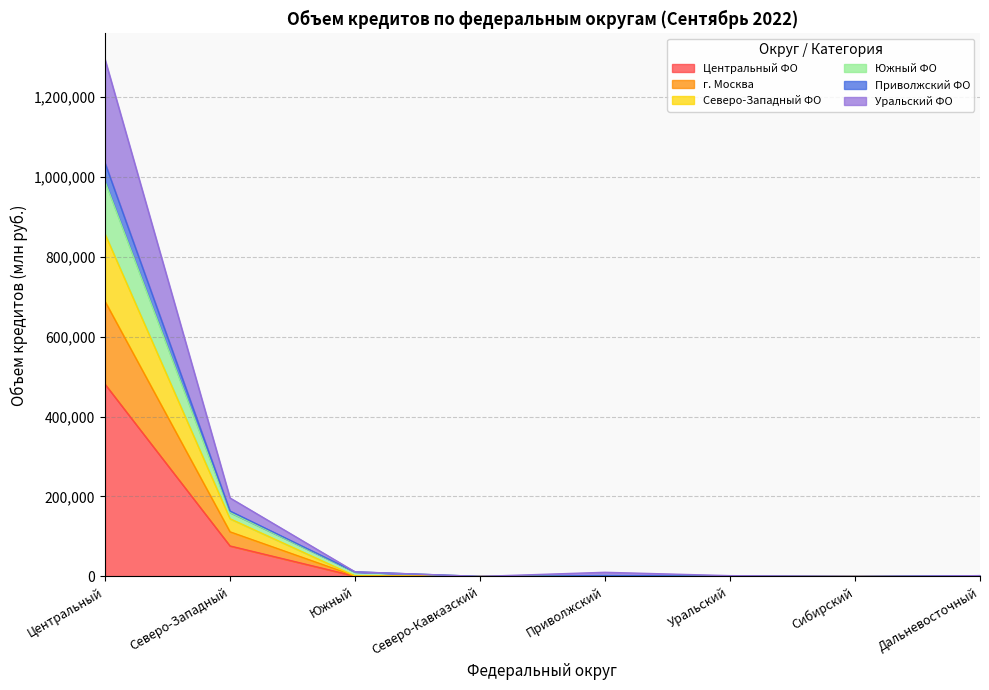

What is the highest value of the Центральный ФО series?

480902